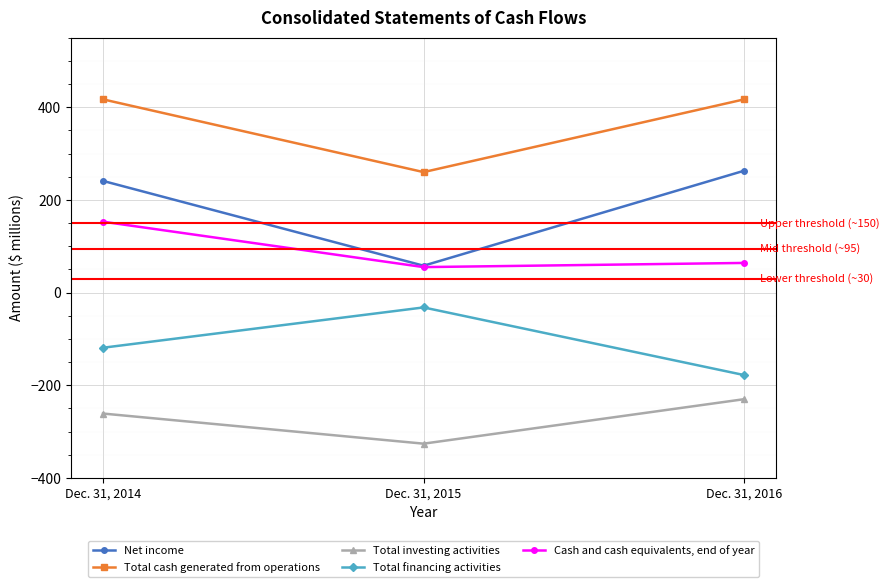

Which series has the largest total across all categories?

Total cash generated from operations